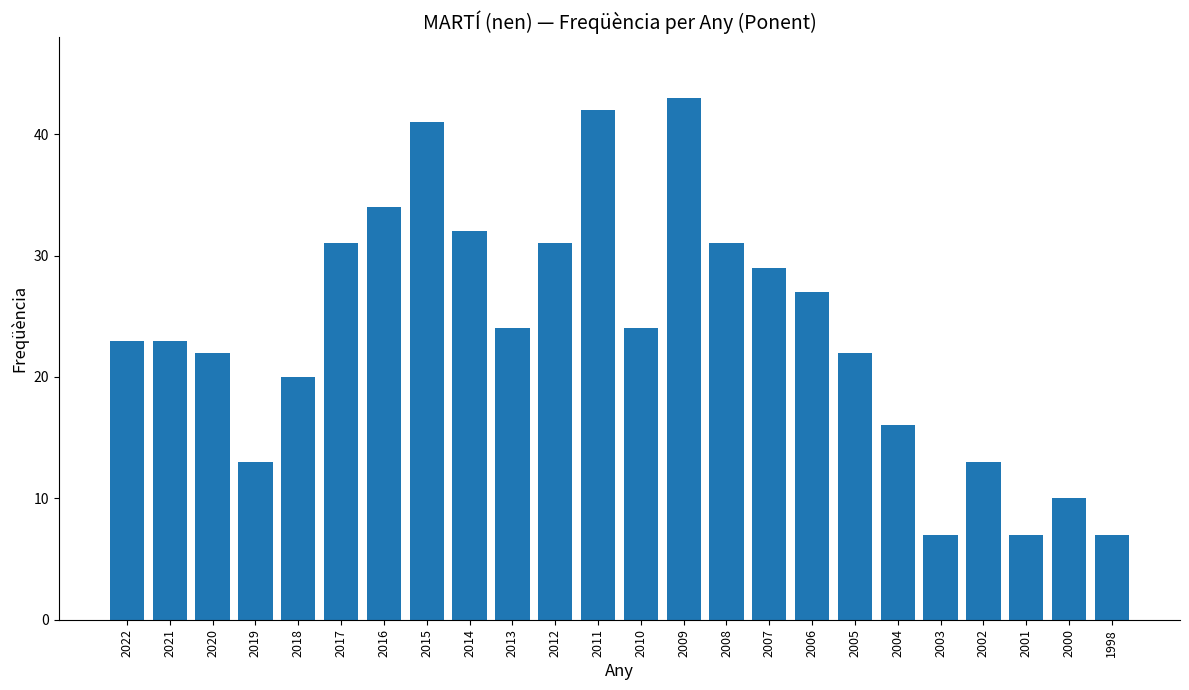

What is the value of the 10th bar from the left?

24